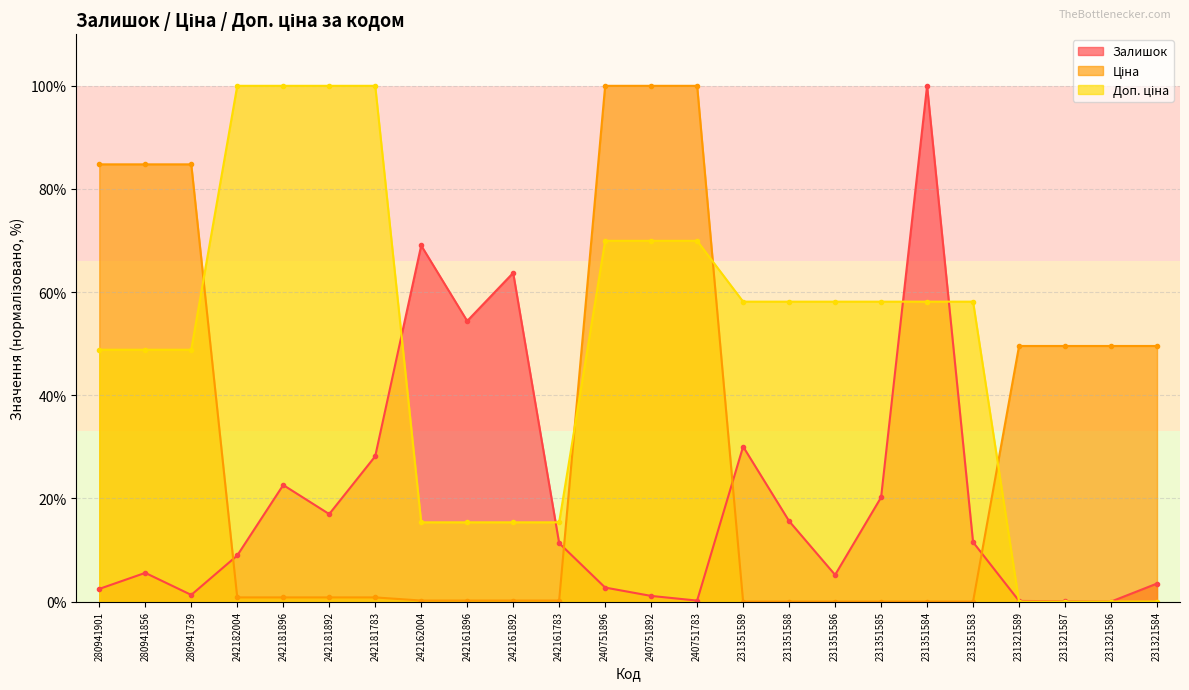

What is the sum of all Ціна values?

756.6